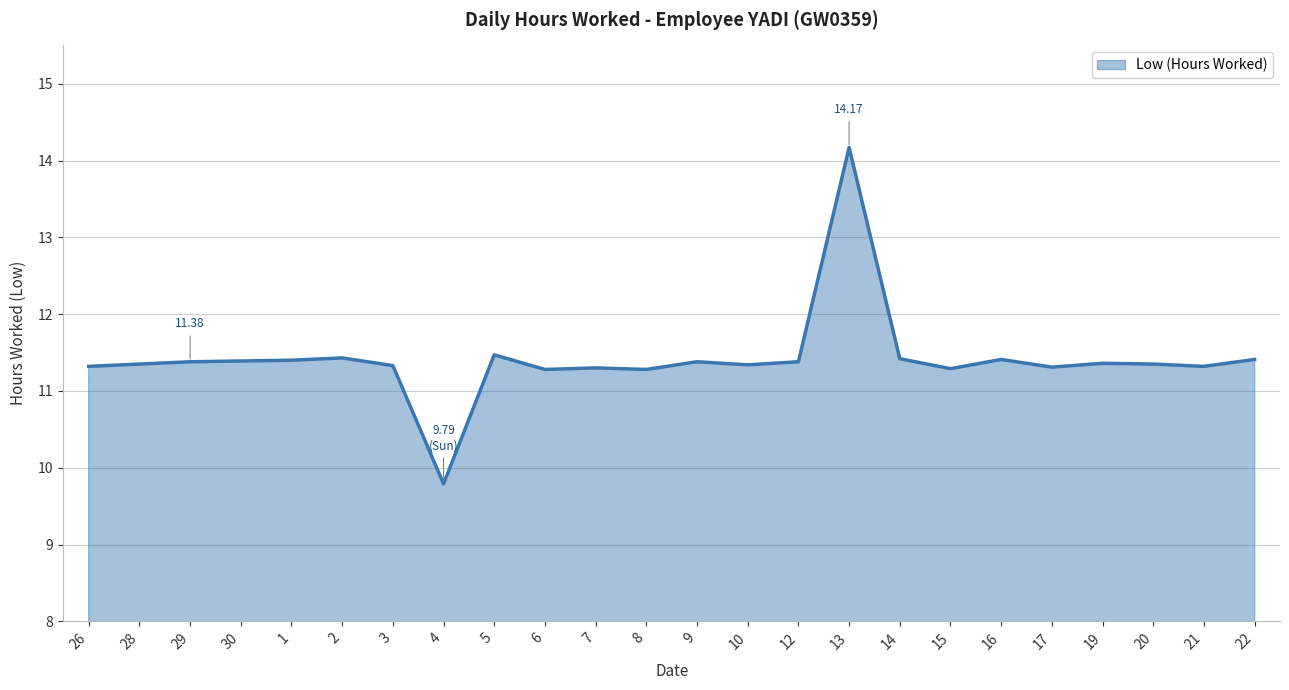

What is the difference between the maximum and minimum values?

4.4